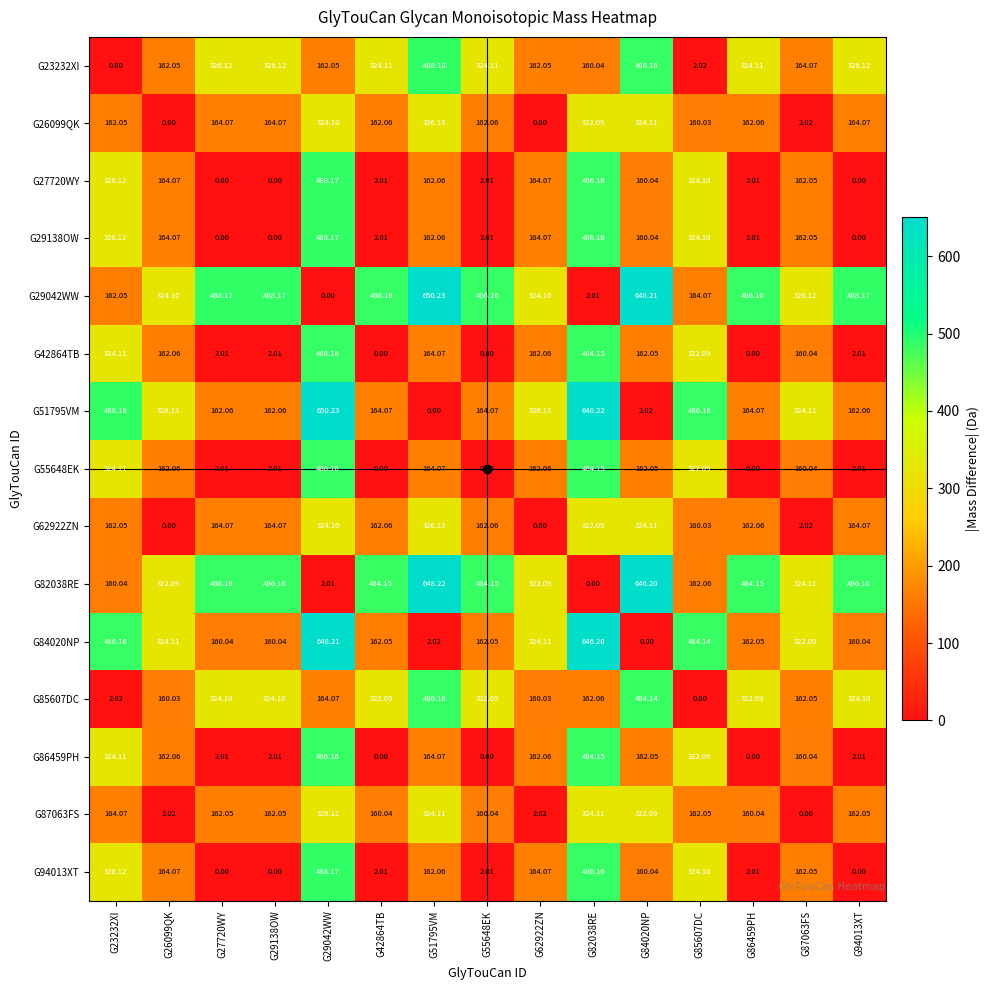

Is the value of G85607DC at G55648EK greater than the value of G27720WY at G94013XT?

Yes